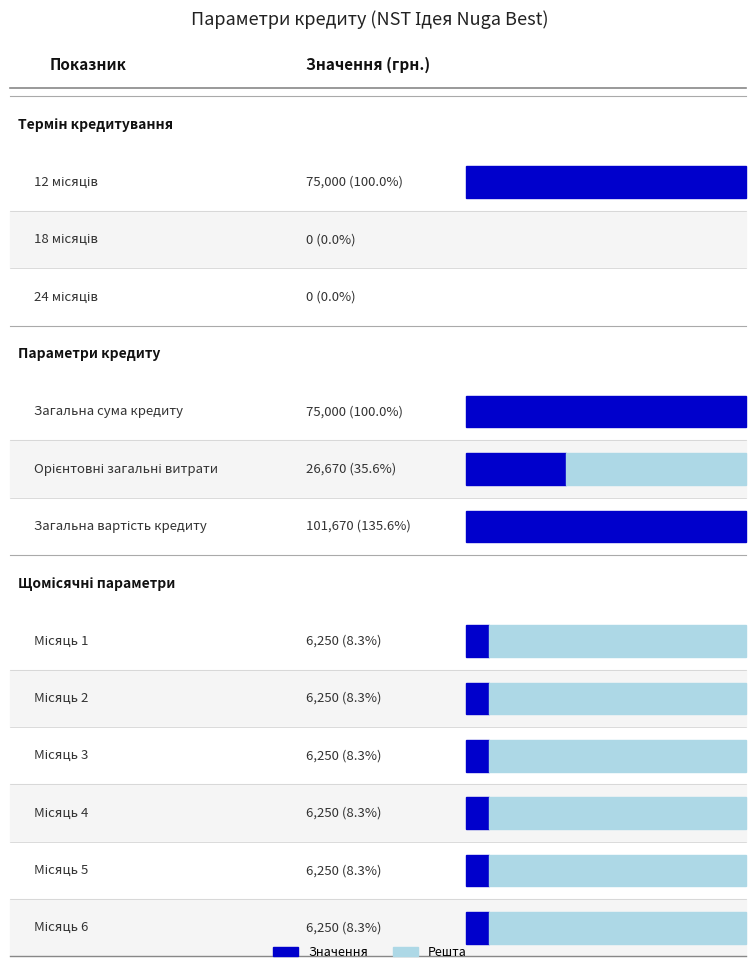

What is the difference between the highest and lowest values at 10?

6250